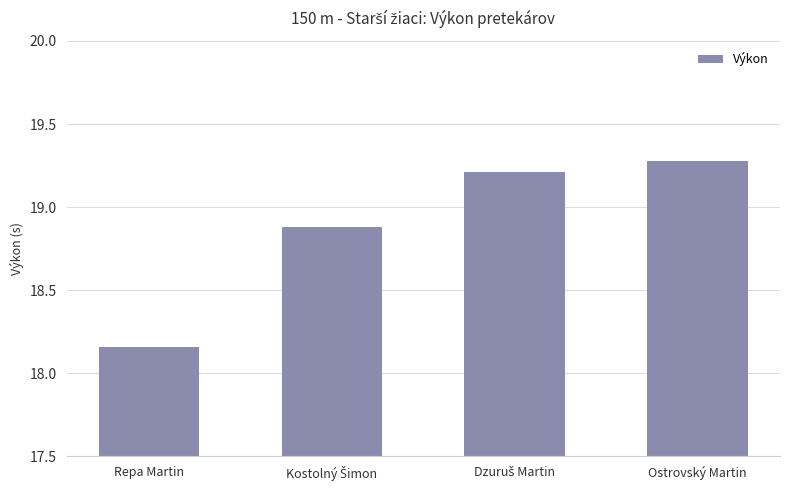

What is the sum of all values?

75.5